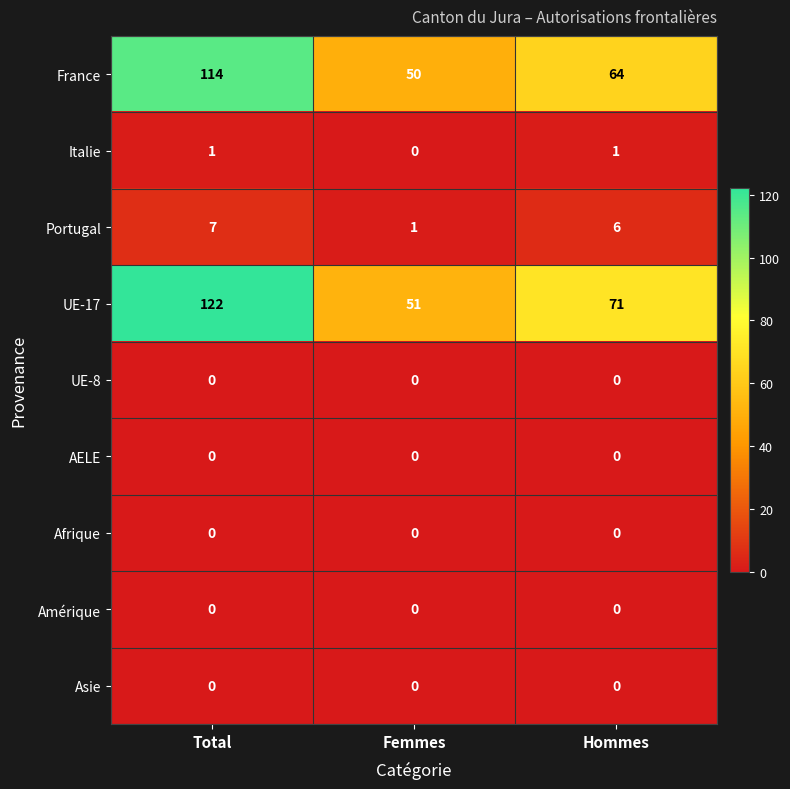

What is the spread (max minus min) of values at Femmes?

51